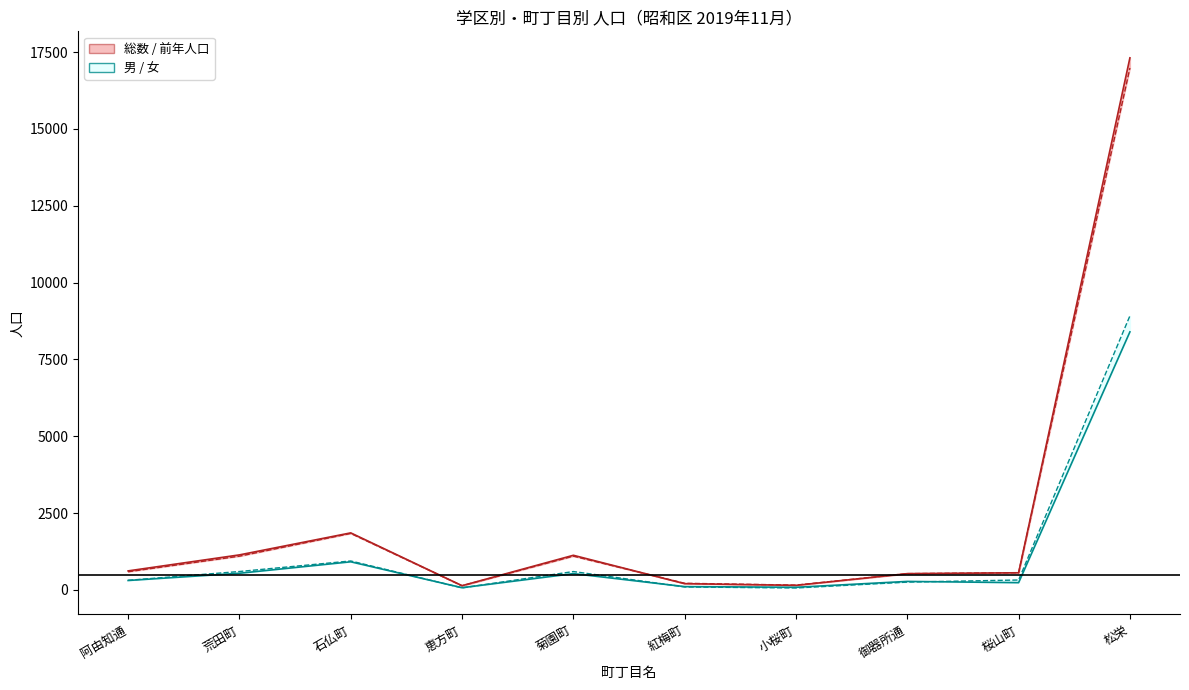

What is the difference between the maximum and second lowest values in the 女 series?

8850